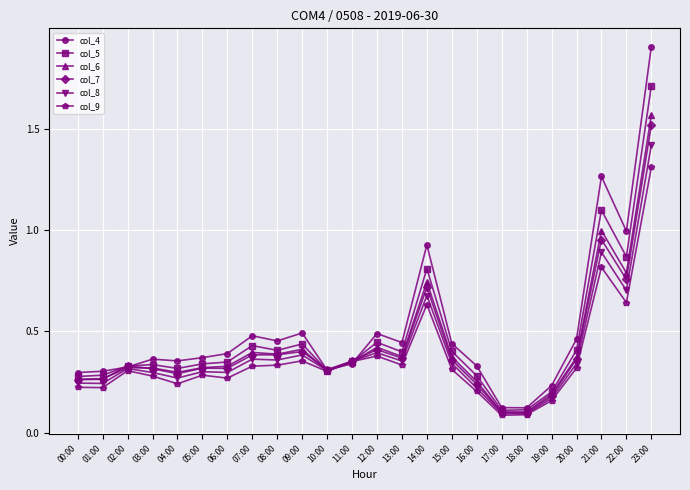

True or false: col_6 has more than 2 points higher than both neighbors.

True